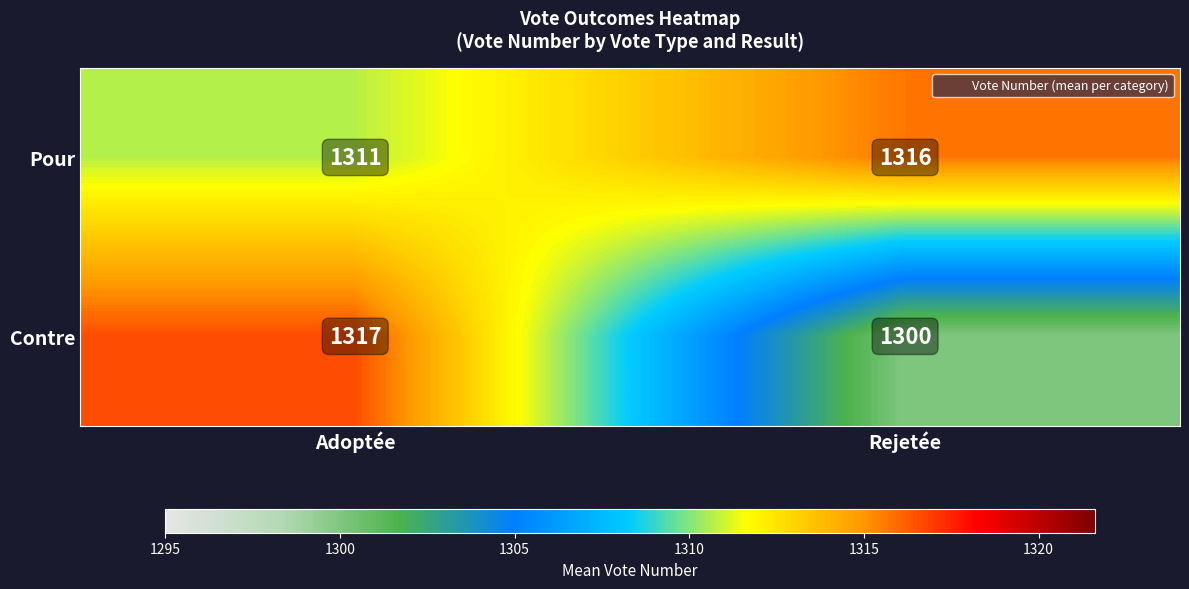

Reading left to right, transcribe all the data shown in this chart.

Pour: Adoptée=1311	Rejetée=1316
Contre: Adoptée=1317	Rejetée=1300